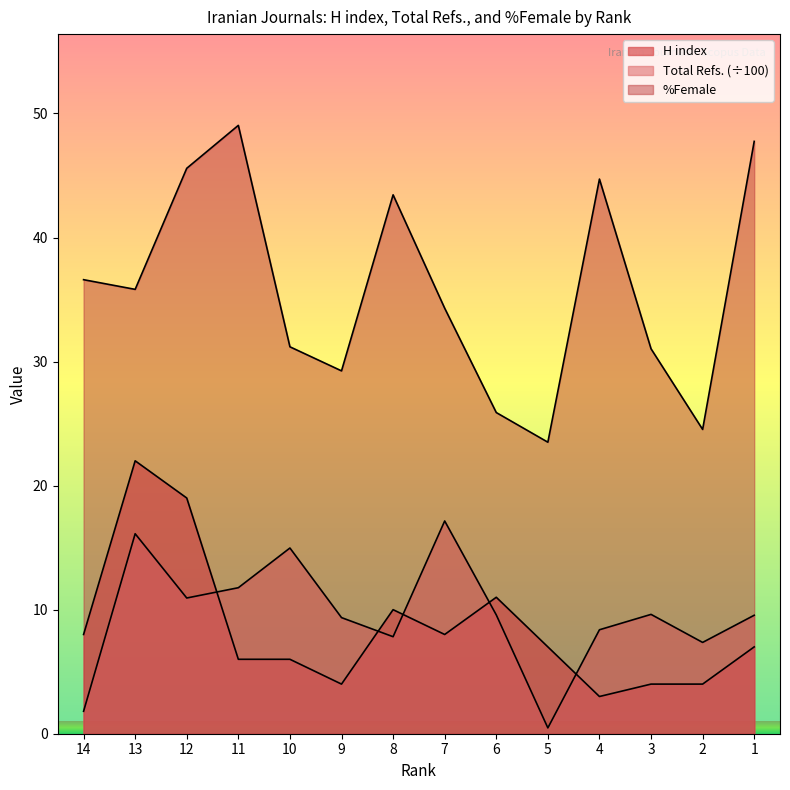

How many interior local peaks does the Total Refs. series have?

4